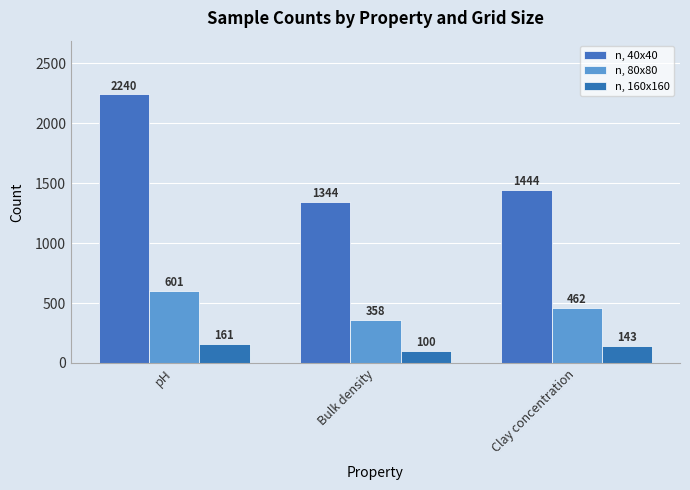

What is the difference between the maximum and minimum values in the n, 80x80 series?

243